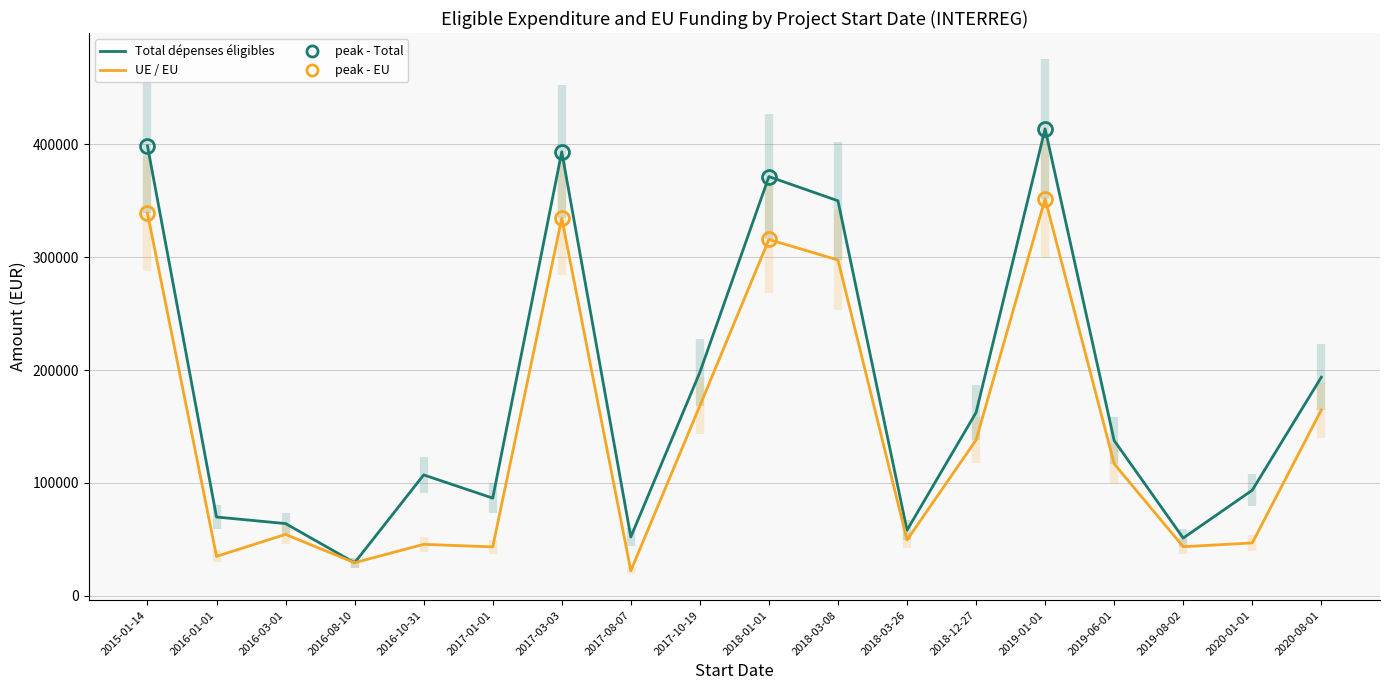

True or false: Total dépenses éligibles and UE / EU intersect in this chart.

False